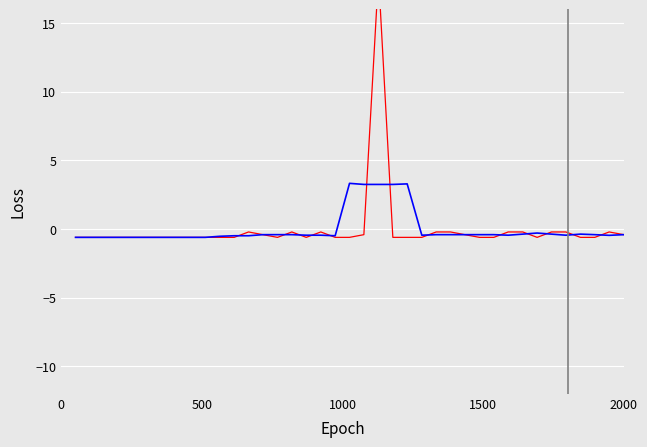

How many positive values does the Award Amount (normalized) series have?

1